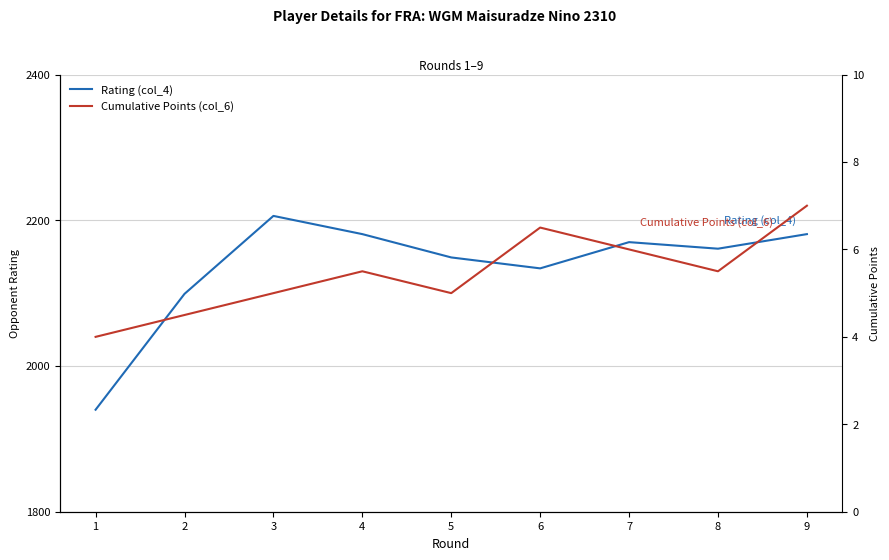

How many values in the Cumulative Points (col_6) series exceed 5?

5